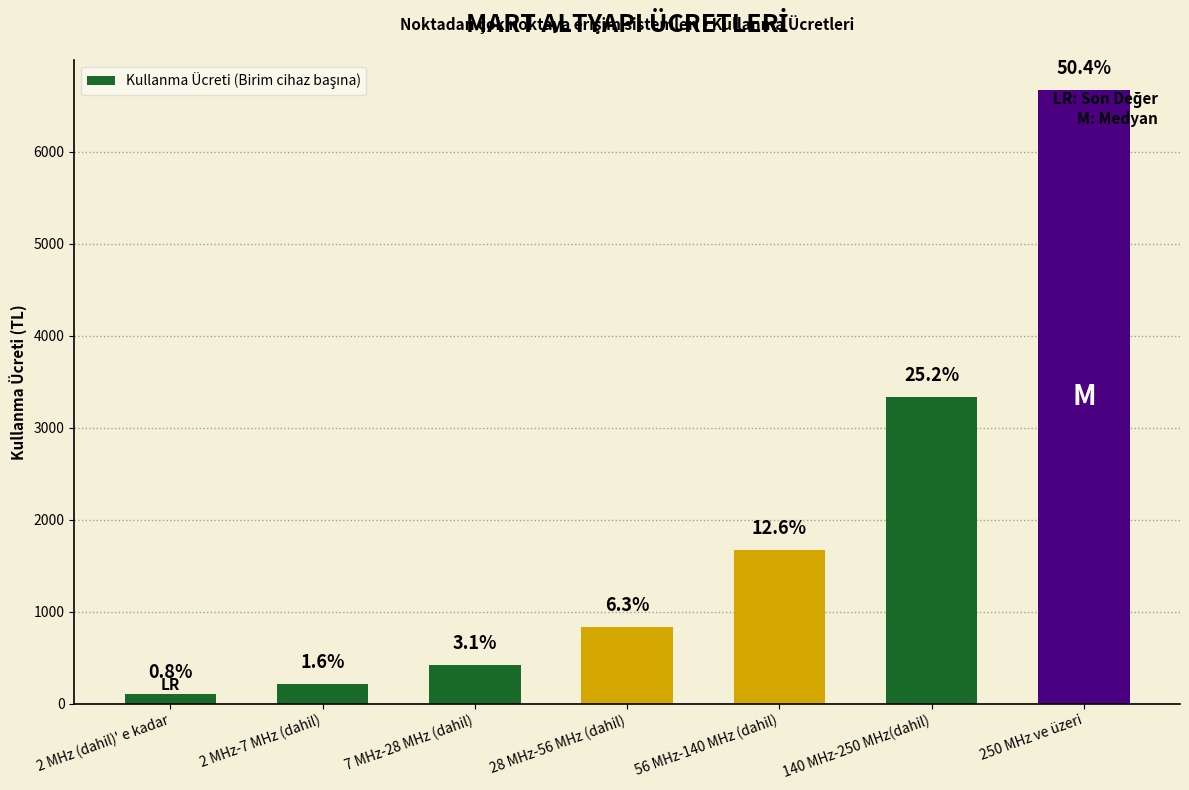

What position from the left is 56 MHz-140 MHz (dahil)?

5